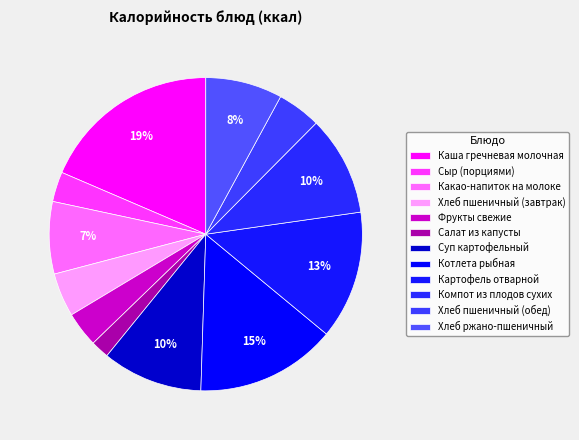

How many segments does this pie chart have?

12